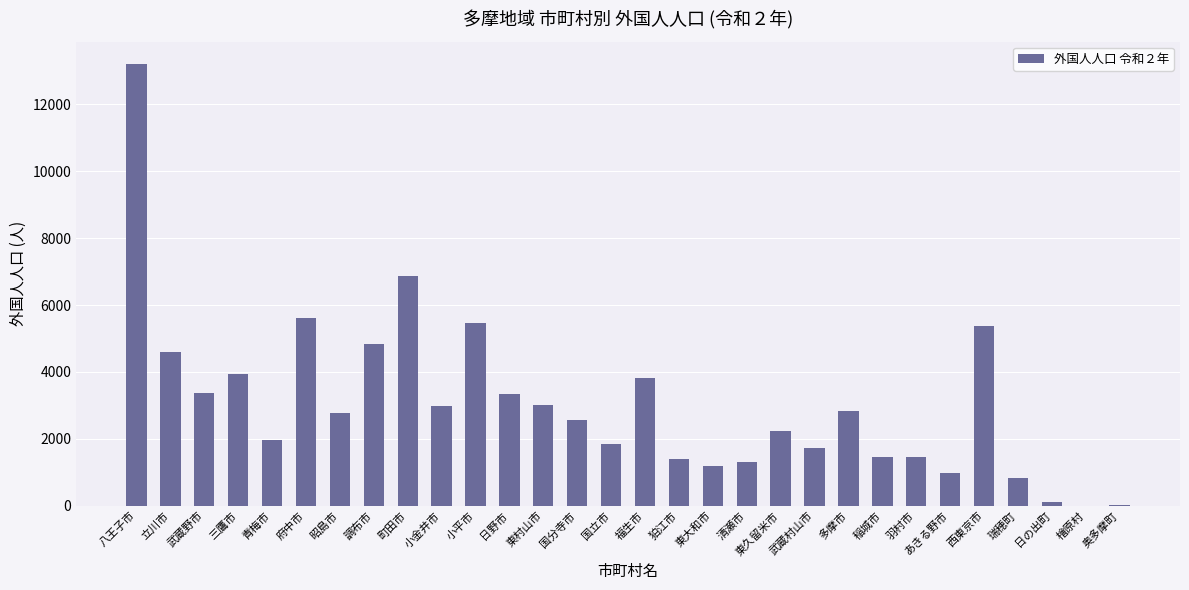

Which label corresponds to the largest value in the chart?

八王子市